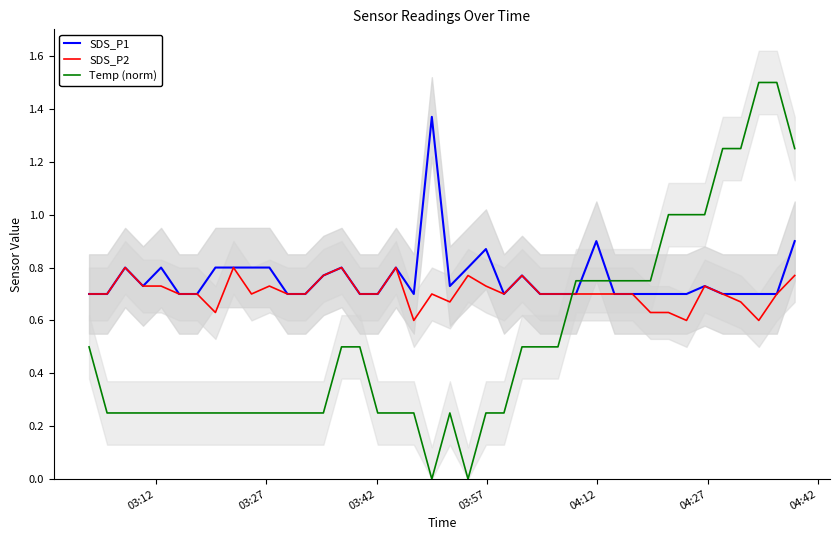

True or false: SDS_P2 and SDS_P1 intersect in this chart.

False